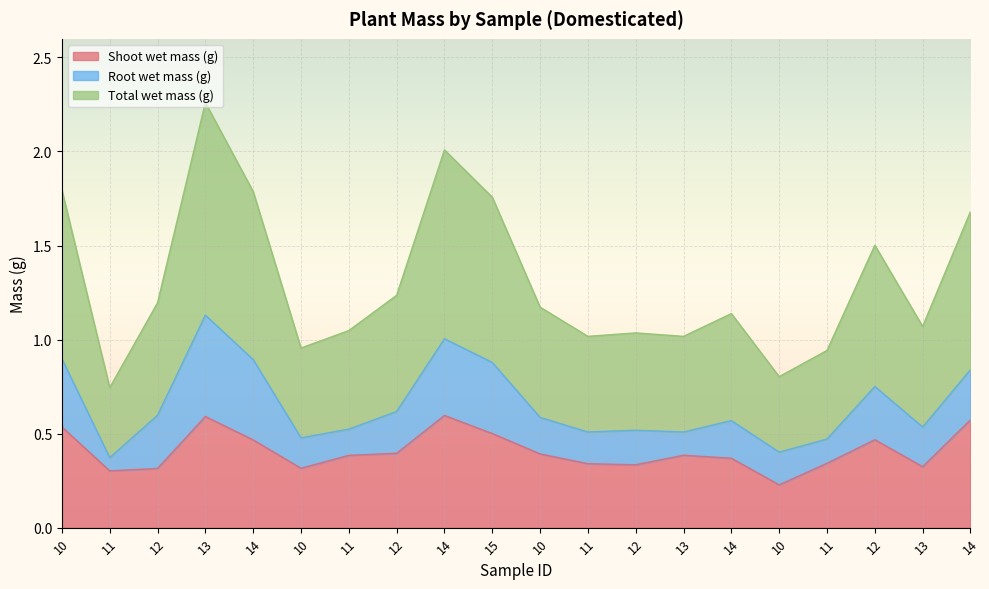

At which label is Shoot wet mass (g) closest to 0?

10